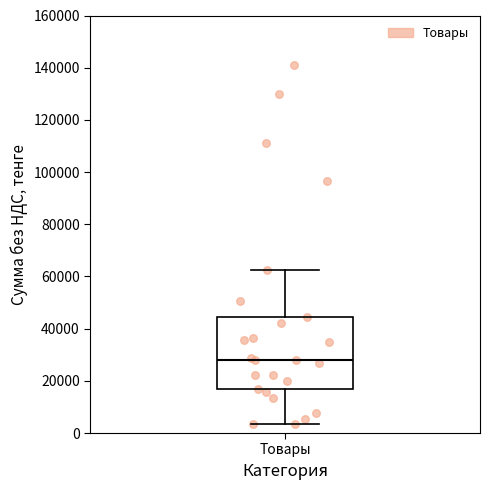

Where does the median line of the box for Товары sit on the y-axis? The values are not printed on the chart, so give them approximately, as read against the axis.

28000